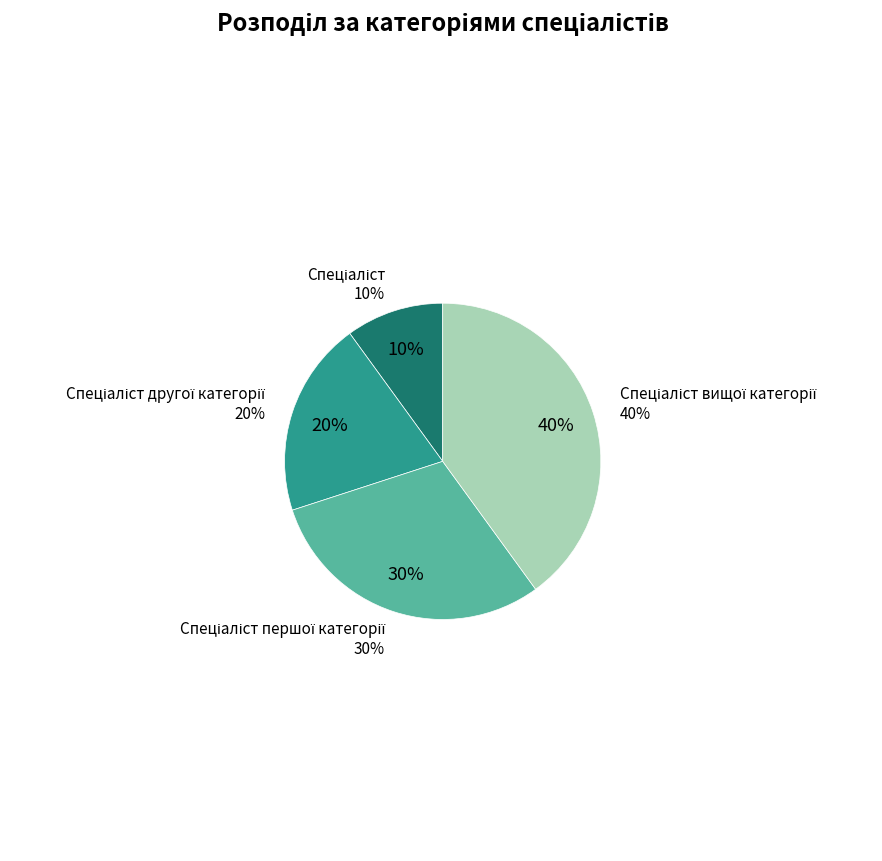

Is Спеціаліст the majority of the pie?

No